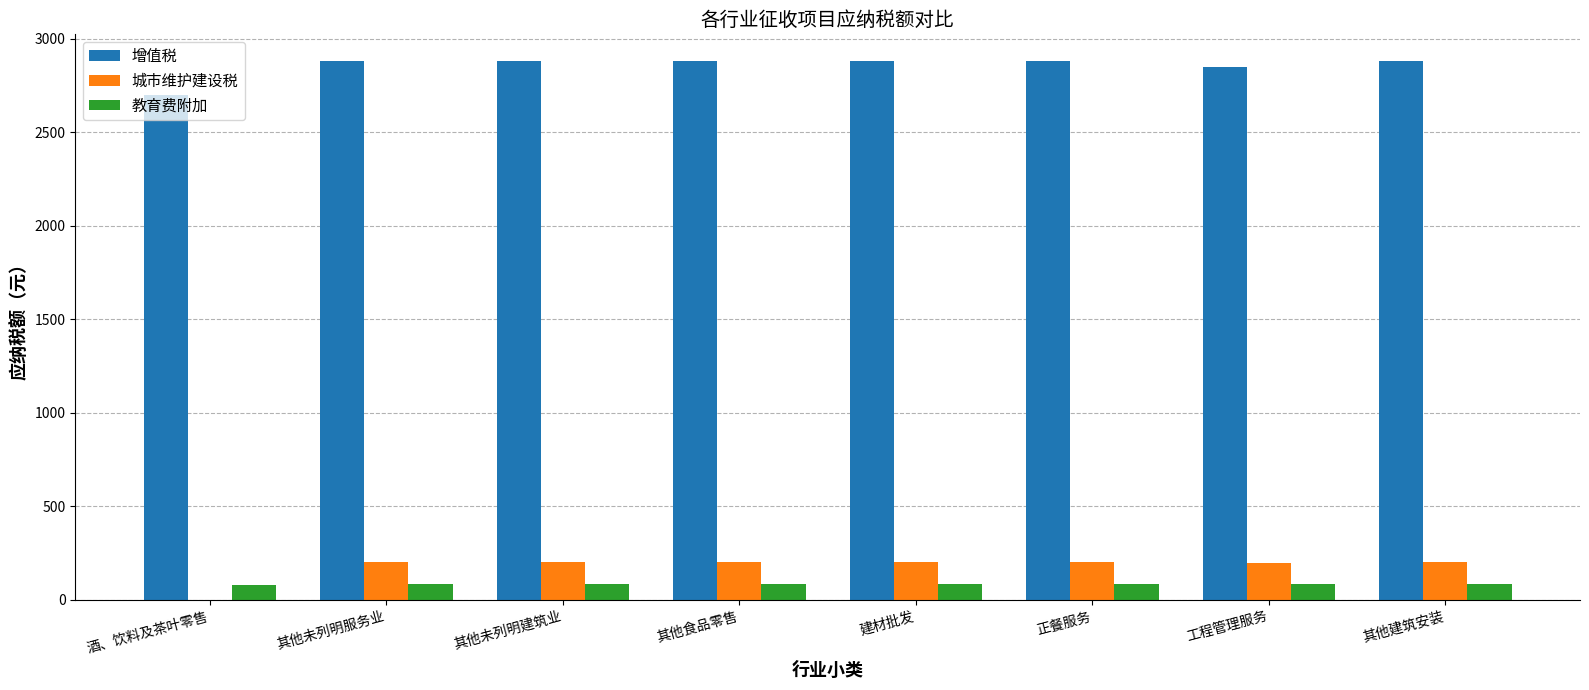

Is the value of 城市维护建设税 at 正餐服务 greater than the value of 教育费附加 at 酒、饮料及茶叶零售?

Yes